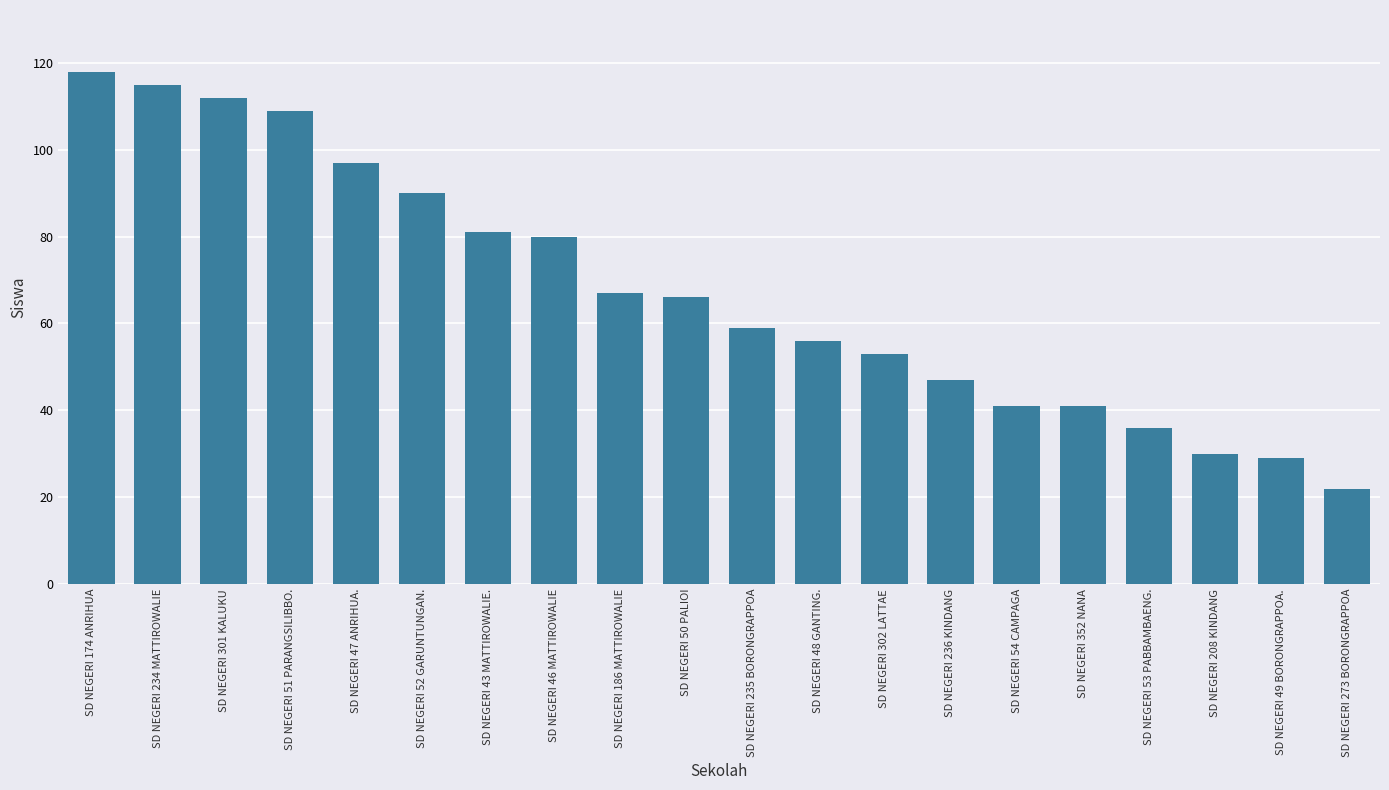

What is the average value?

67